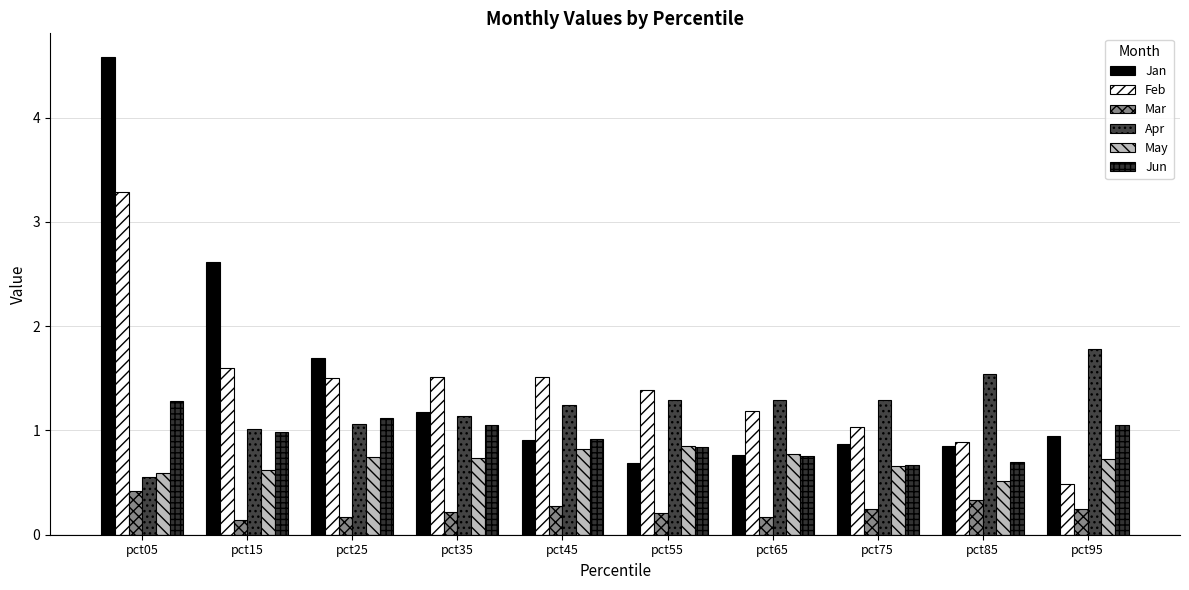

Reading left to right, what are all the values shown in this chart?

Jan: pct05=4.6	pct15=2.6	pct25=1.7	pct35=1.2	pct45=0.9	pct55=0.7	pct65=0.8	pct75=0.9	pct85=0.9	pct95=0.9
Feb: pct05=3.3	pct15=1.6	pct25=1.5	pct35=1.5	pct45=1.5	pct55=1.4	pct65=1.2	pct75=1.0	pct85=0.9	pct95=0.5
Mar: pct05=0.4	pct15=0.1	pct25=0.2	pct35=0.2	pct45=0.3	pct55=0.2	pct65=0.2	pct75=0.2	pct85=0.3	pct95=0.2
Apr: pct05=0.6	pct15=1.0	pct25=1.1	pct35=1.1	pct45=1.2	pct55=1.3	pct65=1.3	pct75=1.3	pct85=1.5	pct95=1.8
May: pct05=0.6	pct15=0.6	pct25=0.7	pct35=0.7	pct45=0.8	pct55=0.9	pct65=0.8	pct75=0.7	pct85=0.5	pct95=0.7
Jun: pct05=1.3	pct15=1.0	pct25=1.1	pct35=1.1	pct45=0.9	pct55=0.8	pct65=0.8	pct75=0.7	pct85=0.7	pct95=1.0